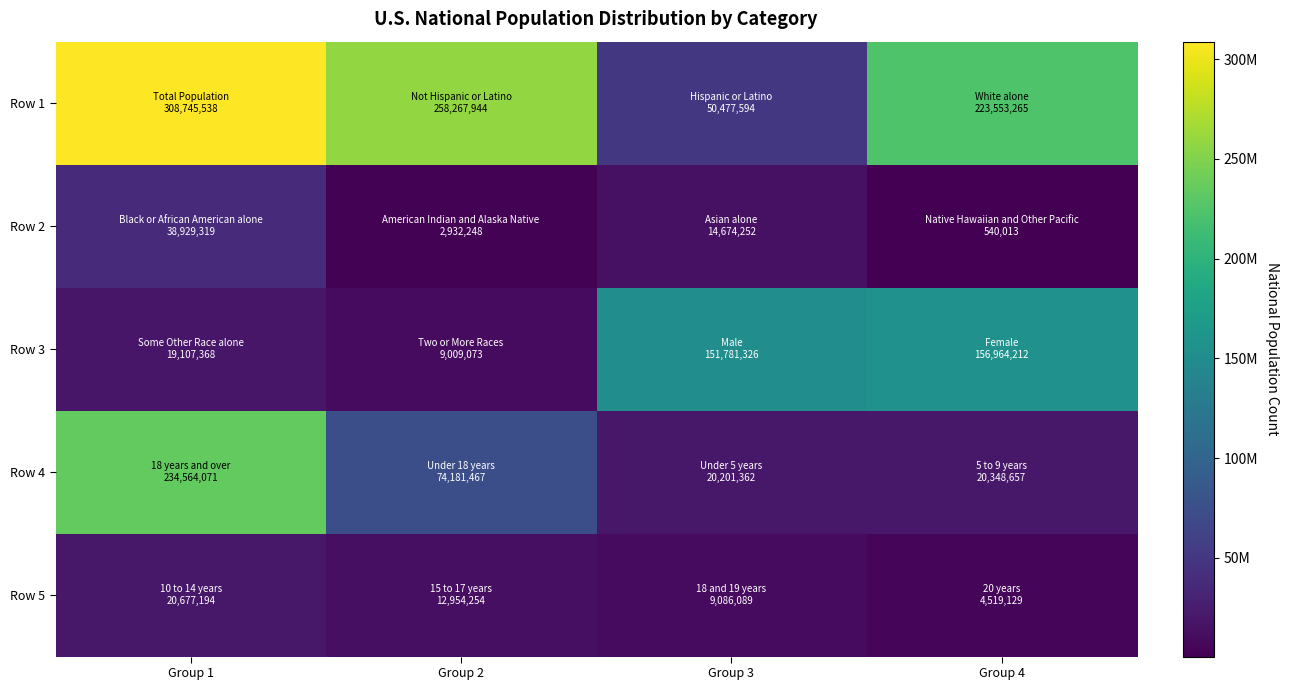

At Group 3, list the series in order from smallest to largest.

Row 5, Row 2, Row 4, Row 1, Row 3